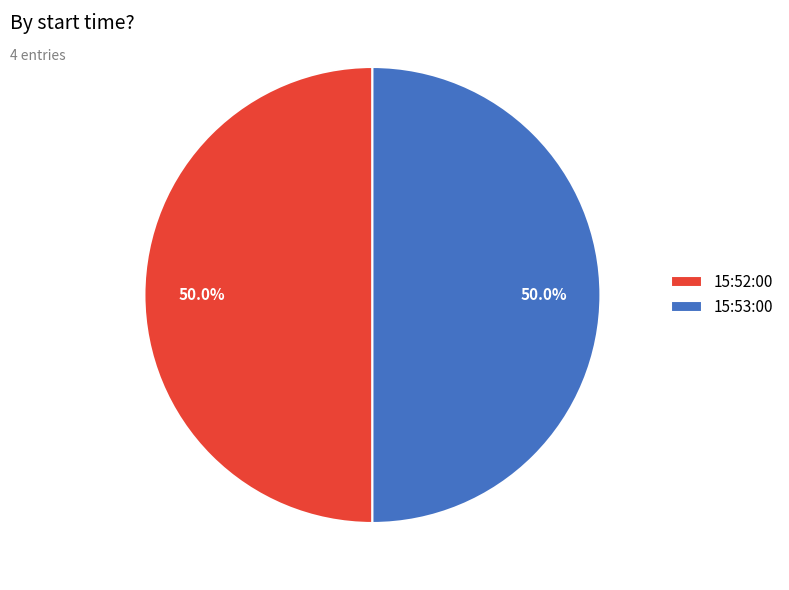

Do 15:52:00 and 15:53:00 together represent more than half of the pie?

Yes